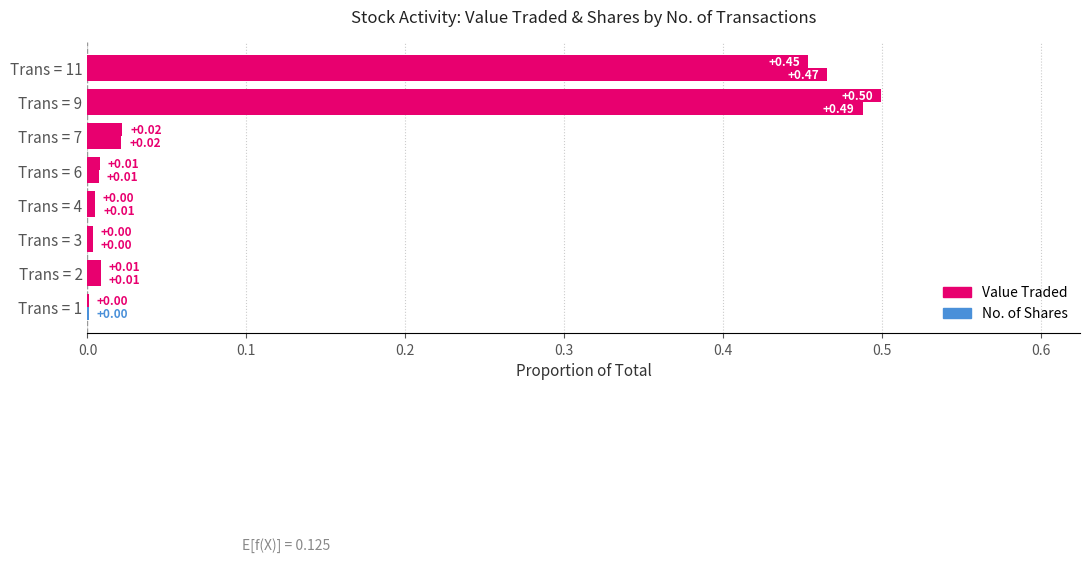

Which series has the largest total across all categories?

Value Traded